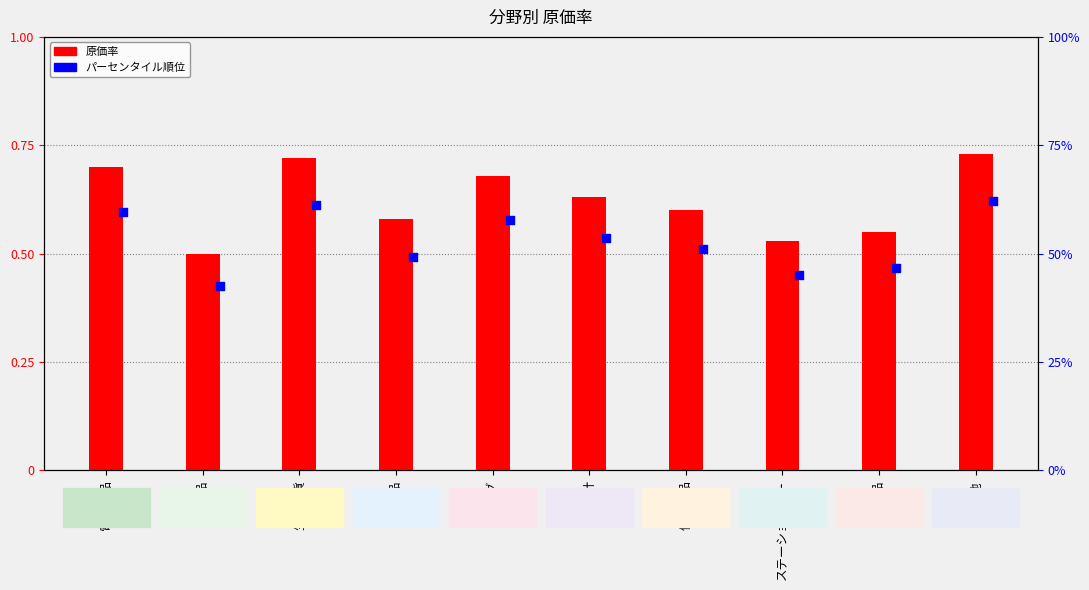

Which series has the largest total across all categories?

原価率